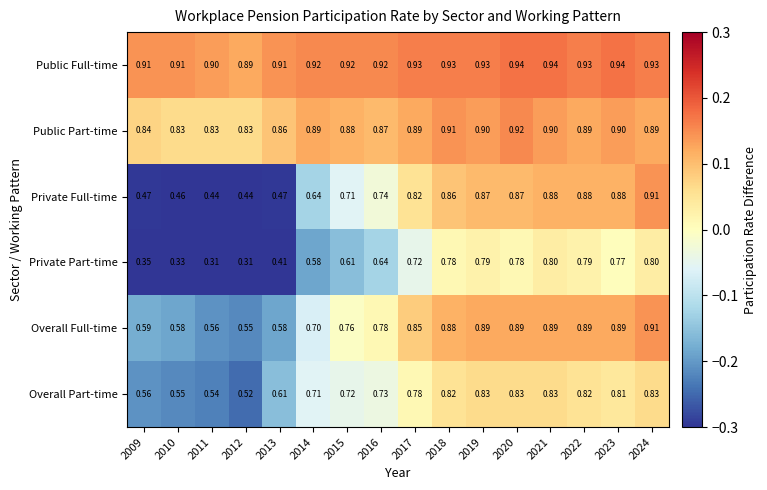

Count the number of categories in the chart.

16